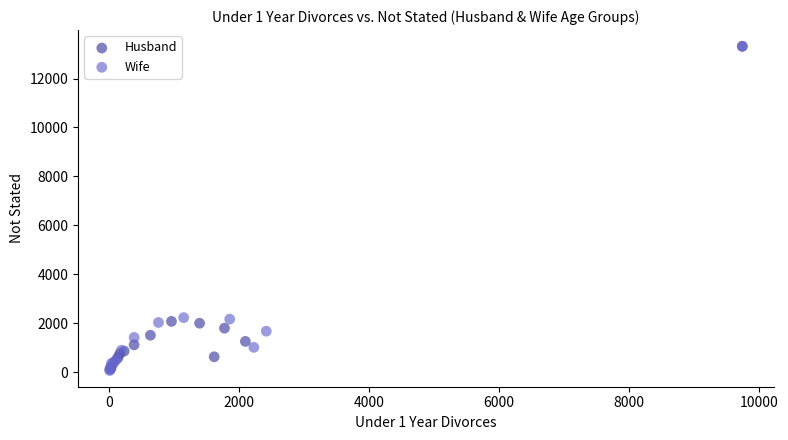

What are all the series names shown in the legend?

Husband, Wife